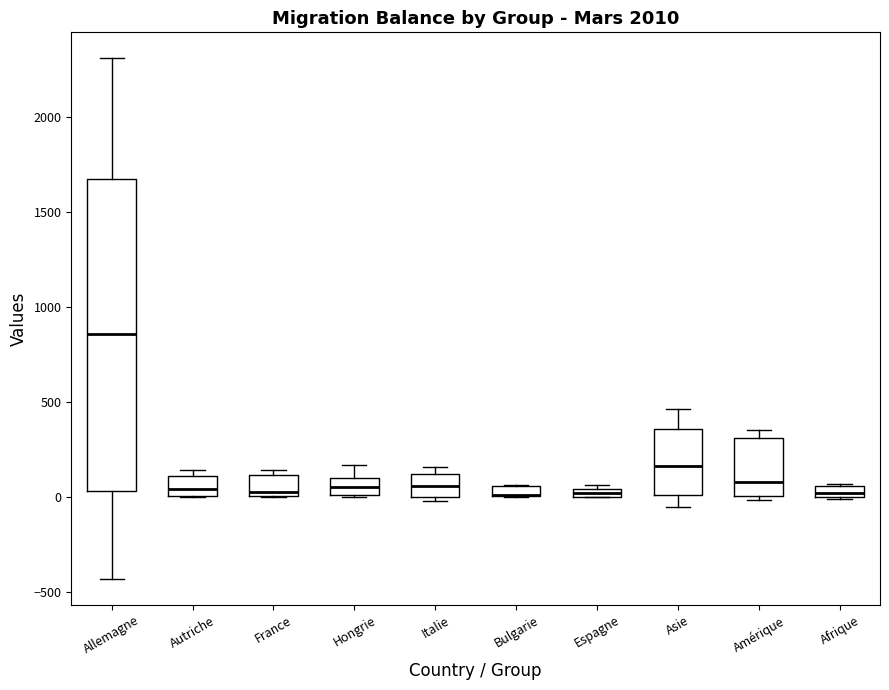

Where is the upper edge of the box for Amérique on the y-axis? The values are not printed on the chart, so give them approximately, as read against the axis.

300